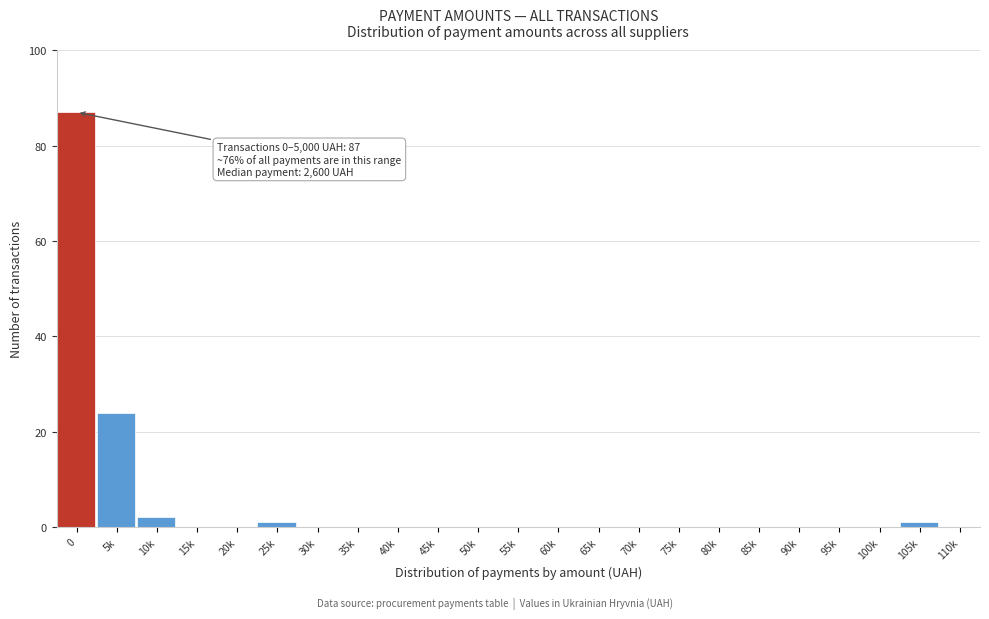

Reading left to right, extract all data points from this chart.

0=87	5k=24	10k=2	15k=0	20k=0	25k=1	30k=0	35k=0	40k=0	45k=0	50k=0	55k=0	60k=0	65k=0	70k=0	75k=0	80k=0	85k=0	90k=0	95k=0	100k=0	105k=1	110k=0